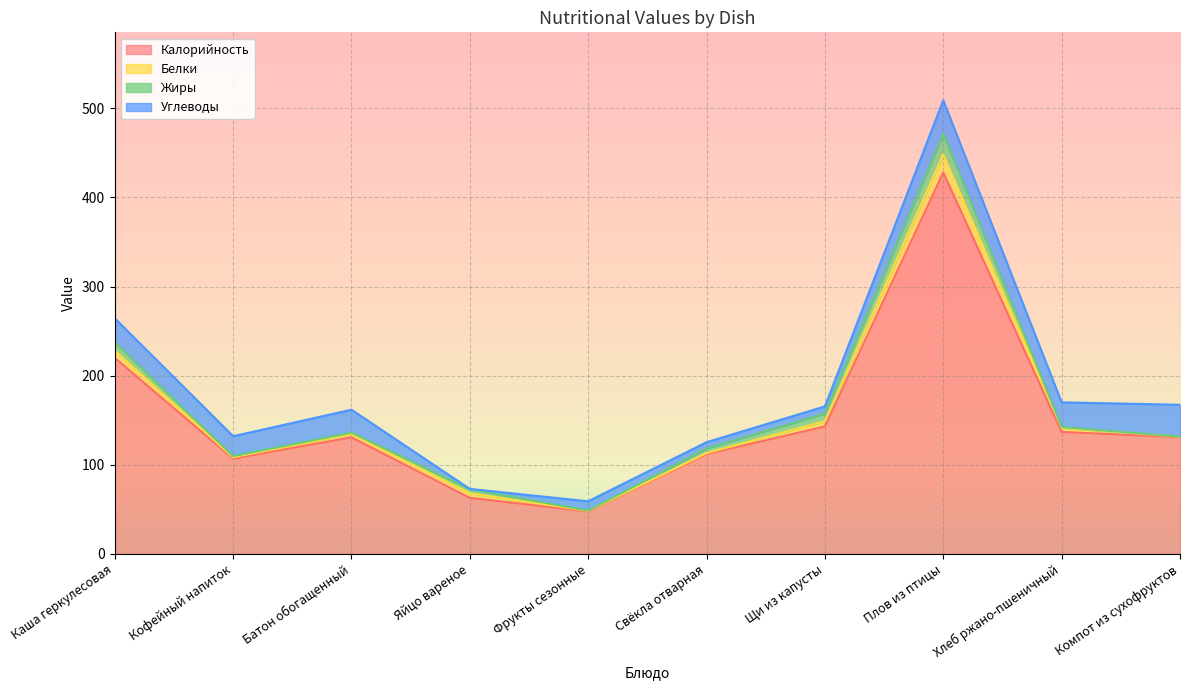

How many categories are shown in the chart?

10